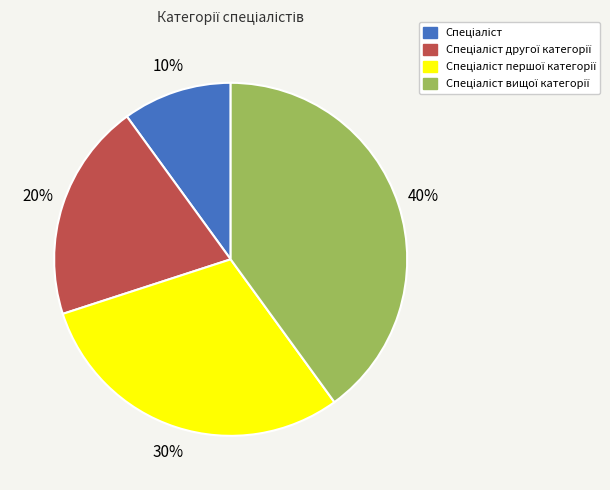

To the nearest percent, what is the average slice percentage?

25%